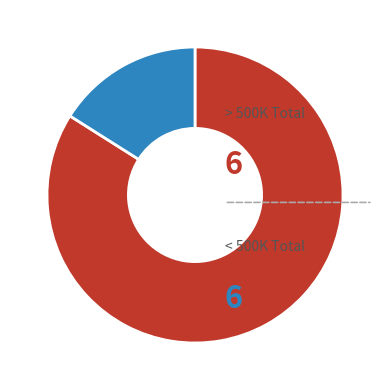

Is there a majority slice in this chart?

Yes